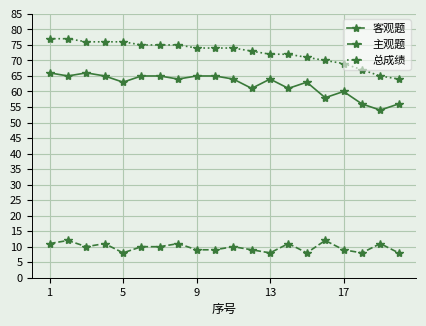

Which series has the largest total across all categories?

总成绩